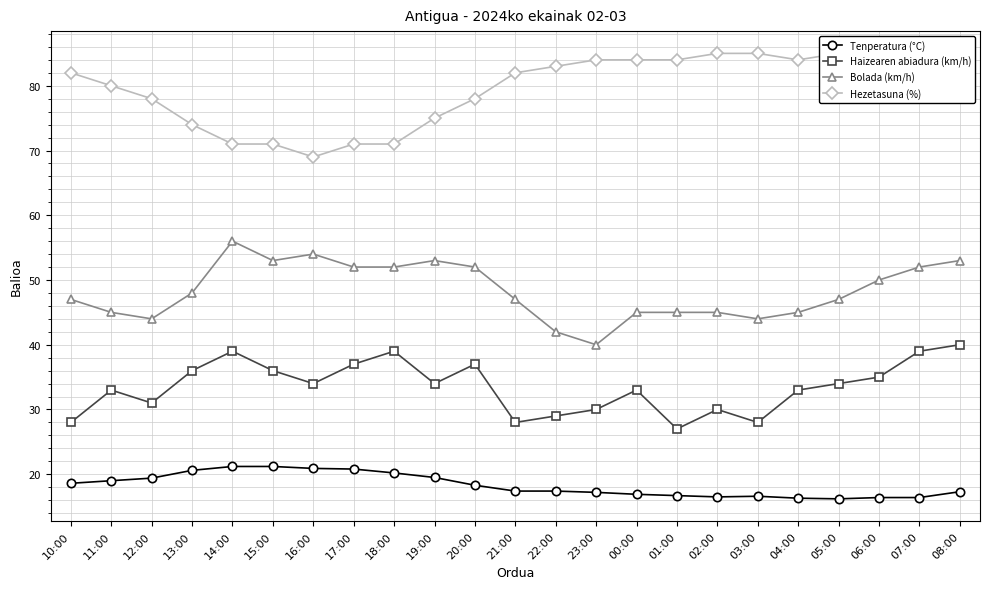

Reading left to right, transcribe all the data shown in this chart.

Tenperatura (°C): 18.6	19.0	19.4	20.6	21.2	21.2	20.9	20.8	20.2	19.5	18.3	17.4	17.4	17.2	16.9	16.7	16.5	16.6	16.3	16.2	16.4	16.4	17.3
Haizearen abiadura (km/h): 28.0	33.0	31.0	36.0	39.0	36.0	34.0	37.0	39.0	34.0	37.0	28.0	29.0	30.0	33.0	27.0	30.0	28.0	33.0	34.0	35.0	39.0	40.0
Bolada (km/h): 47.0	45.0	44.0	48.0	56.0	53.0	54.0	52.0	52.0	53.0	52.0	47.0	42.0	40.0	45.0	45.0	45.0	44.0	45.0	47.0	50.0	52.0	53.0
Hezetasuna (%): 82.0	80.0	78.0	74.0	71.0	71.0	69.0	71.0	71.0	75.0	78.0	82.0	83.0	84.0	84.0	84.0	85.0	85.0	84.0	85.0	85.0	84.0	82.0